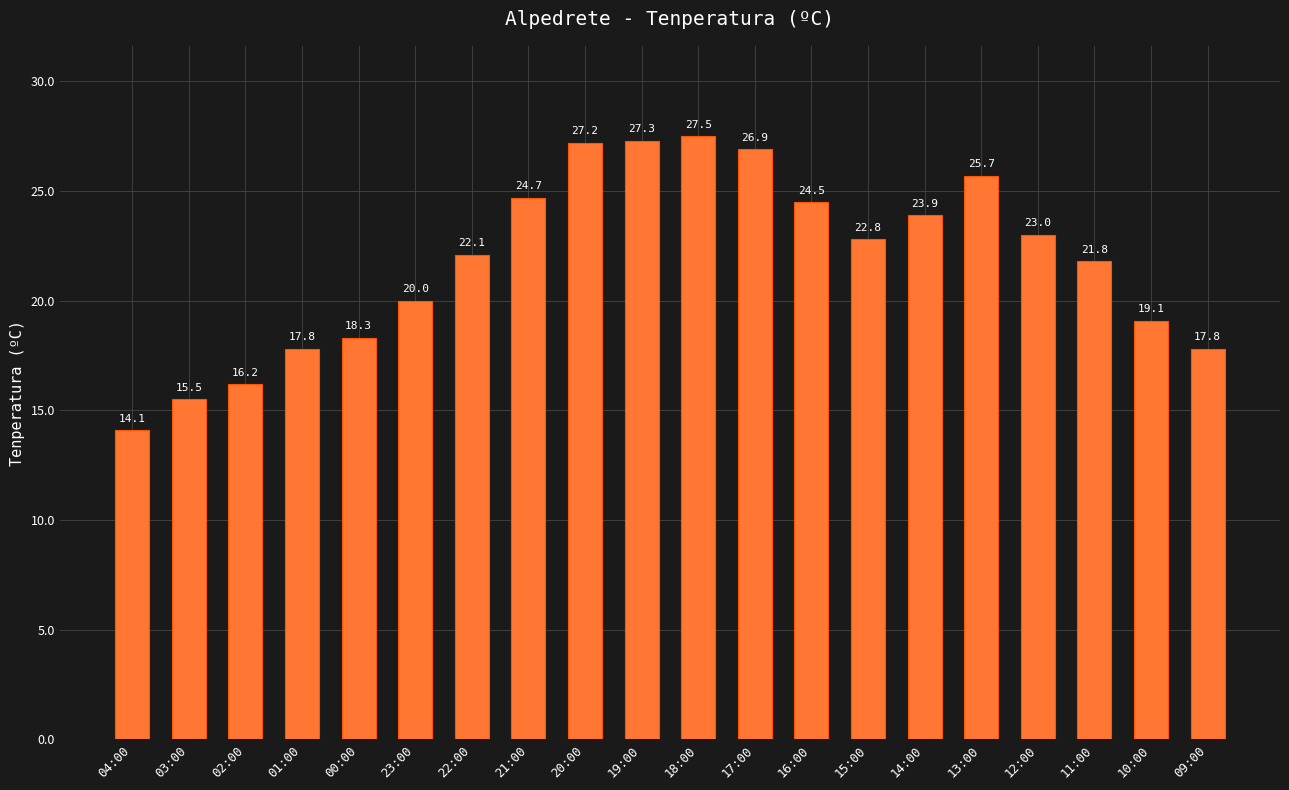

Read the value at 18:00.

27.5